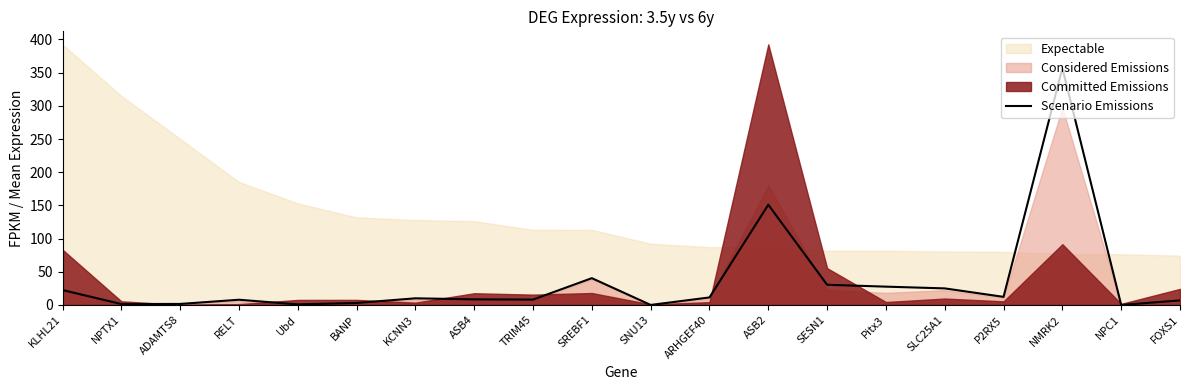

Where is Scenario Emissions nearest to the value 178?

ASB2